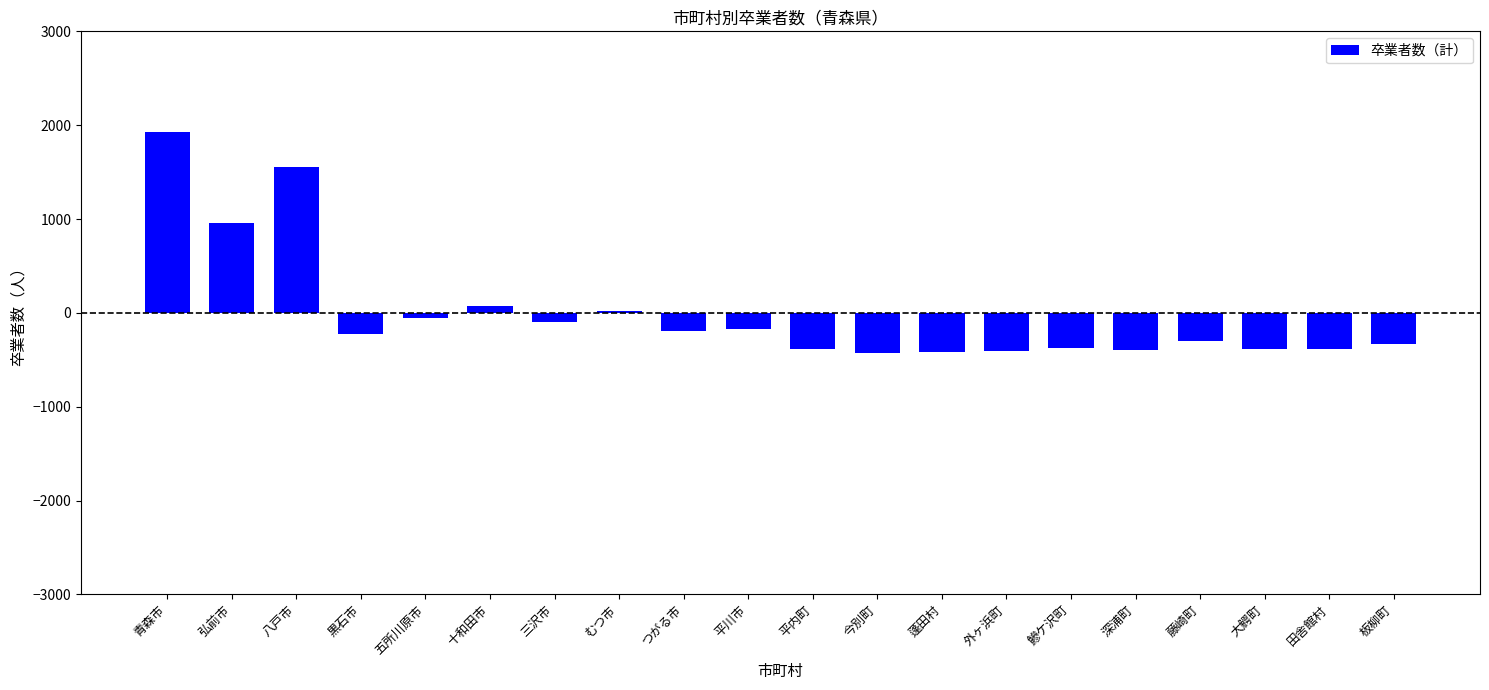

Count the number of categories in the chart.

20